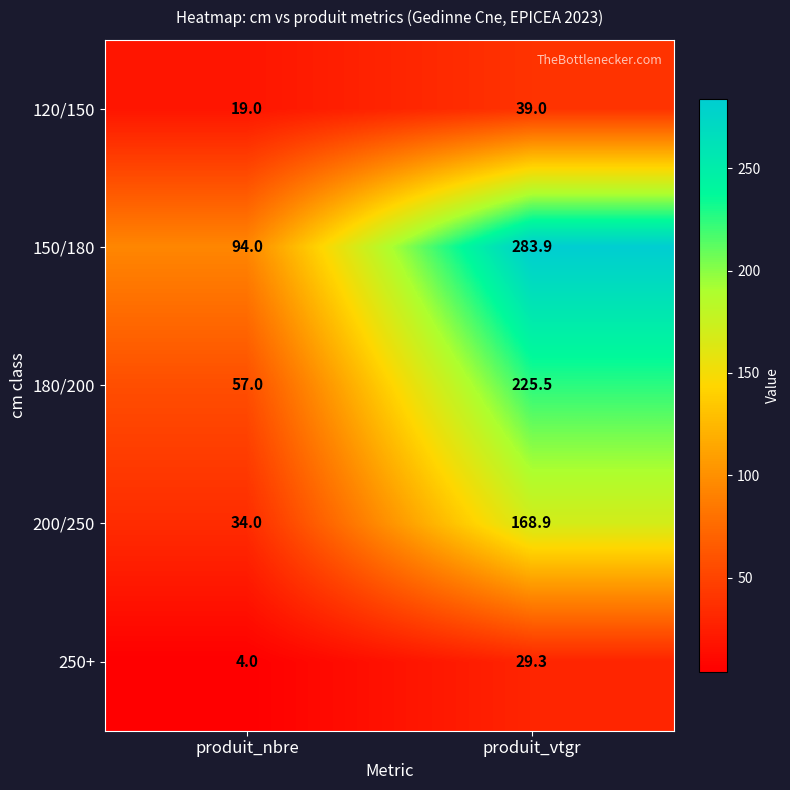

What is the total value across all series at produit_nbre?

208.0